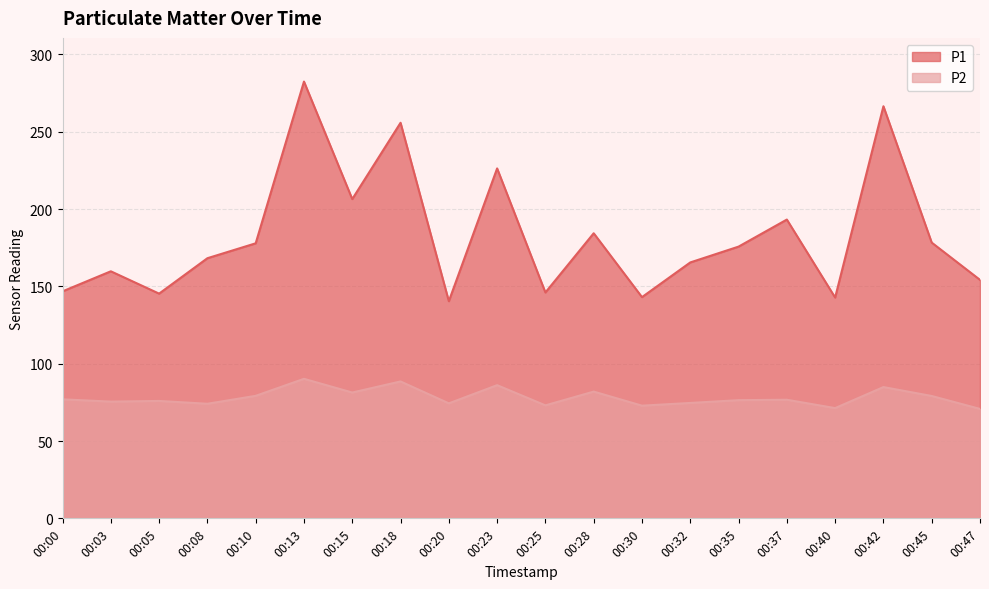

At which label is P1 closest to 211?

00:15